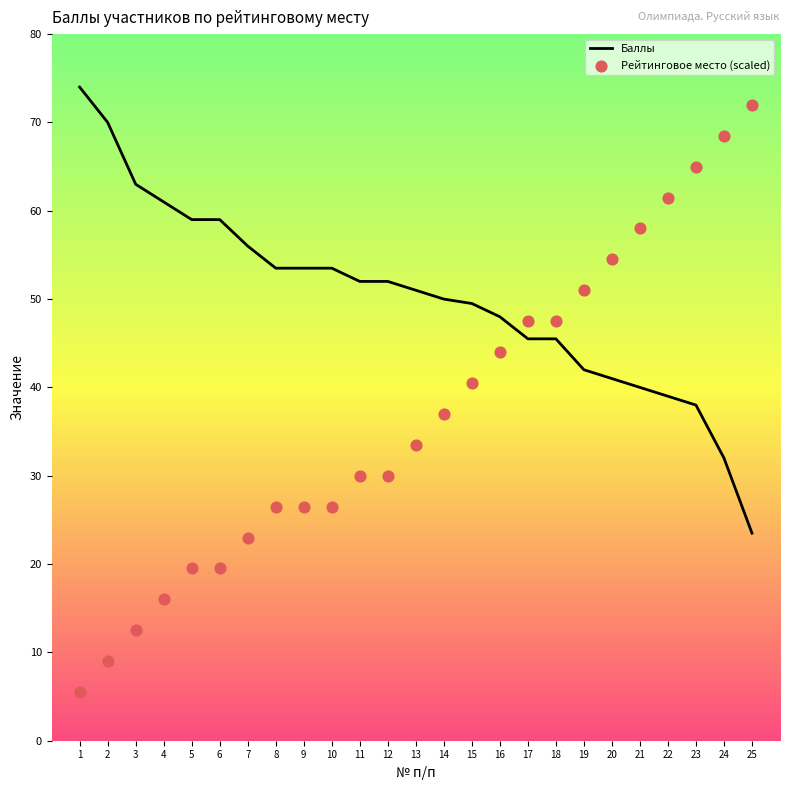

Which series reaches the minimum Y coordinate?

Рейтинговое место (scaled)